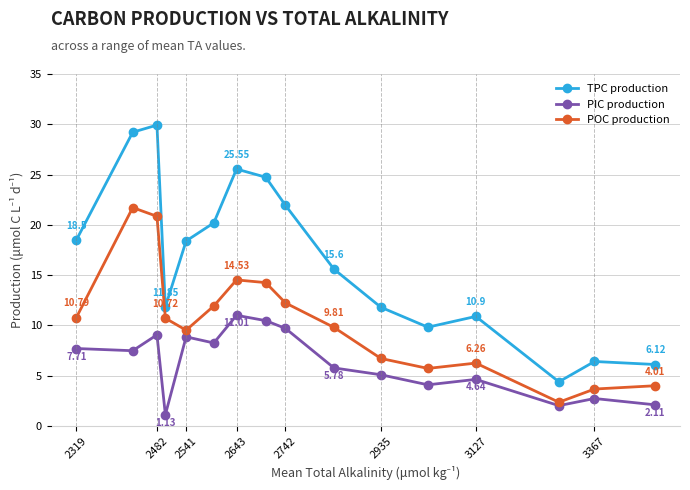

List the series in order of their peak value, highest first.

TPC production, POC production, PIC production